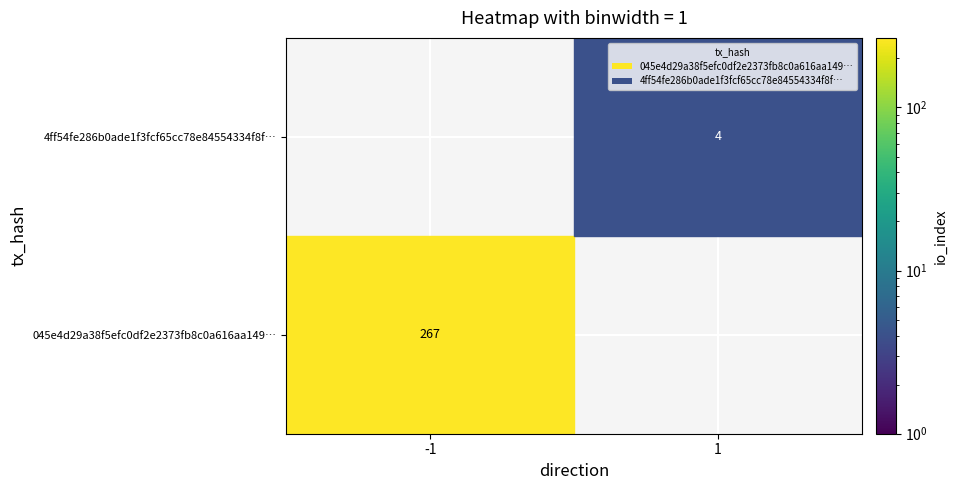

Which series has the largest range (max minus min)?

045e4d29a38f5efc0df2e2373fb8c0a616aa149